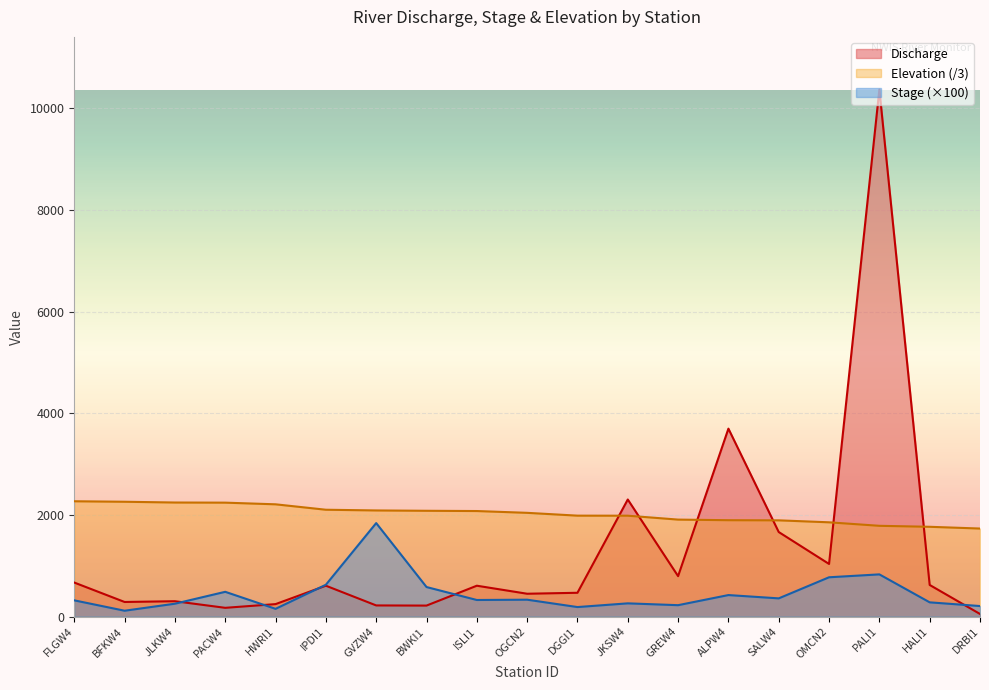

Between JKSW4 and ALPW4, which series saw the biggest shift?

Discharge